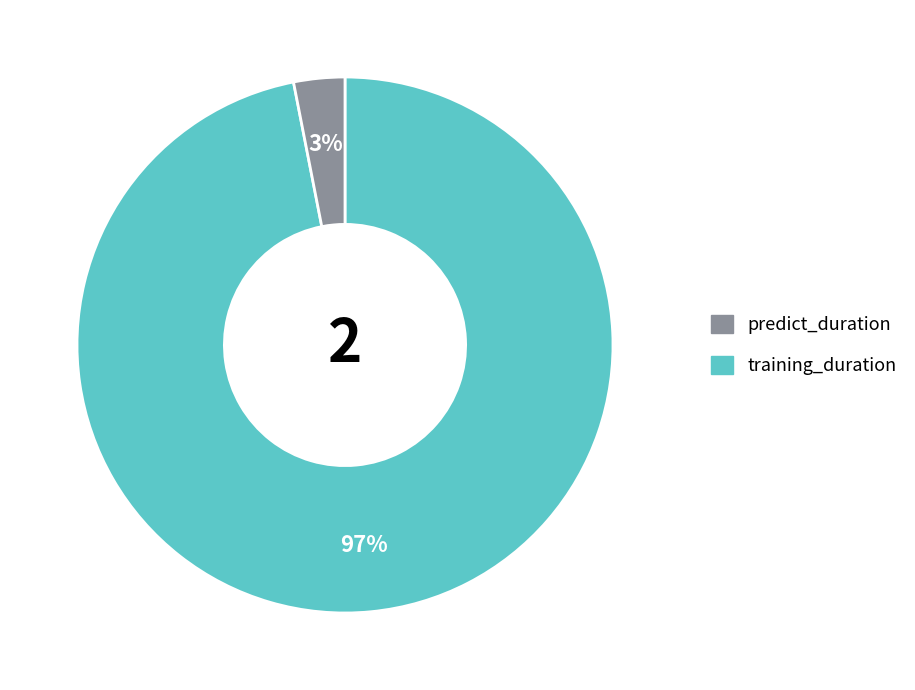

Does any single category account for the majority?

Yes